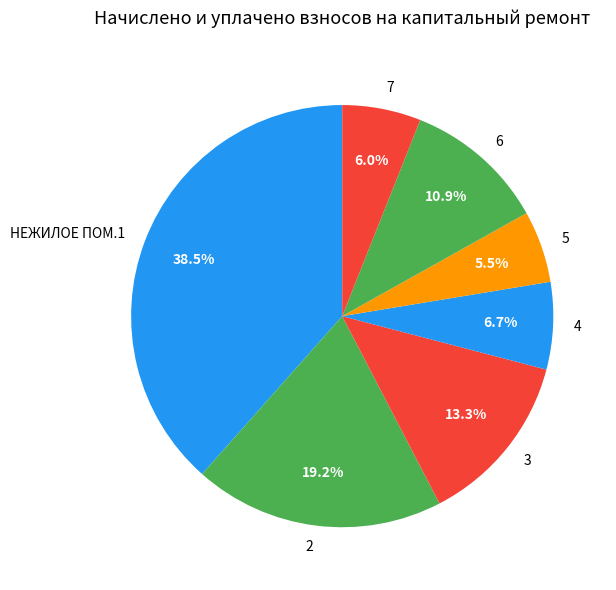

True or false: 3 accounts for 13% of the total.

True